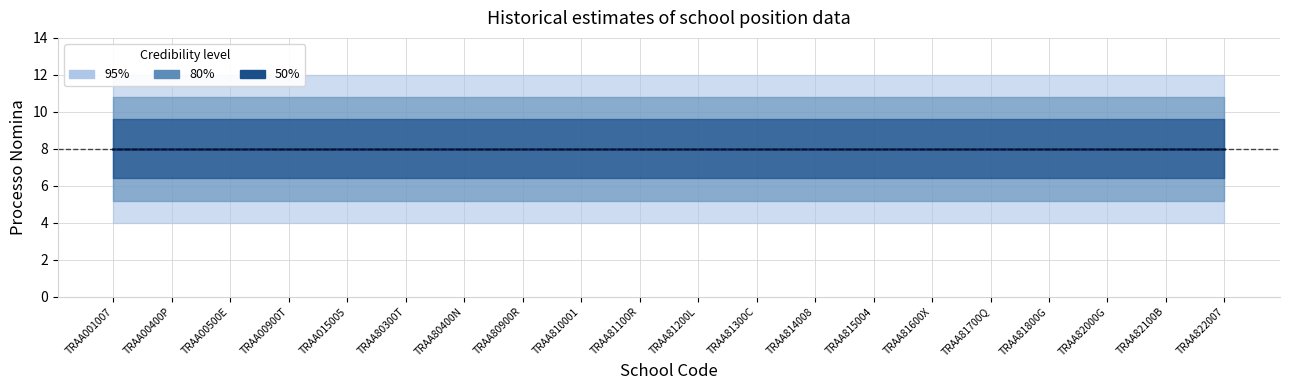

What is the label of the 18th point from the right?

TRAA00500E